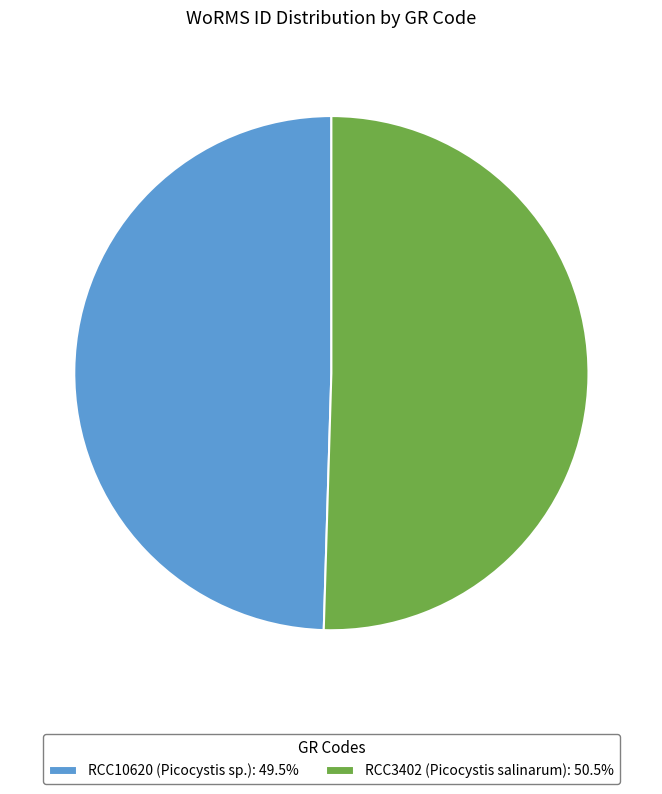

Approximately how many times larger is the value at RCC10620 (Picocystis sp.): 49.5% compared to RCC3402 (Picocystis salinarum): 50.5%?

1.0